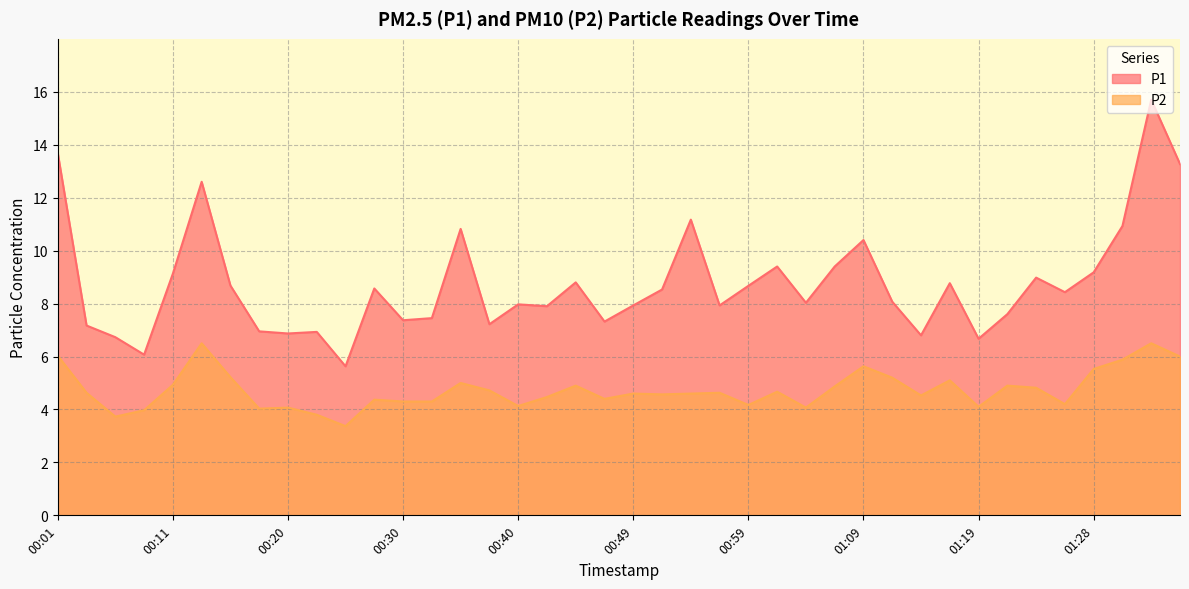

Which series has the widest spread of values?

P1